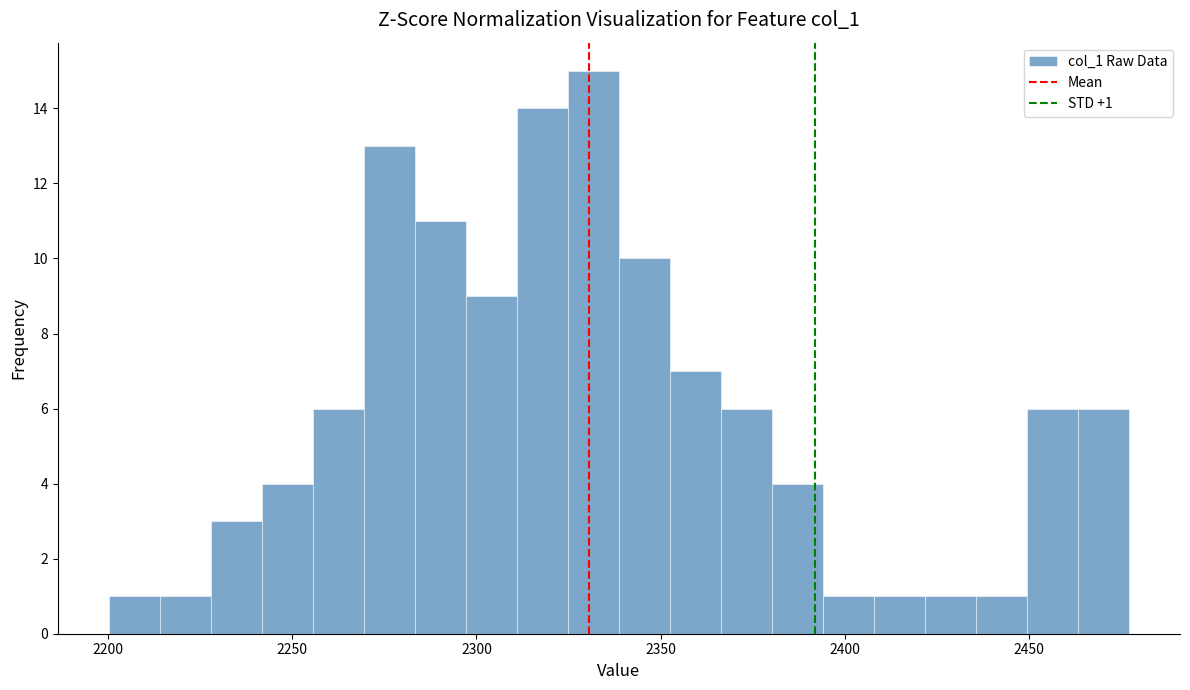

Read against the x-axis, roughly where is the centre of the tallest bar?

2330